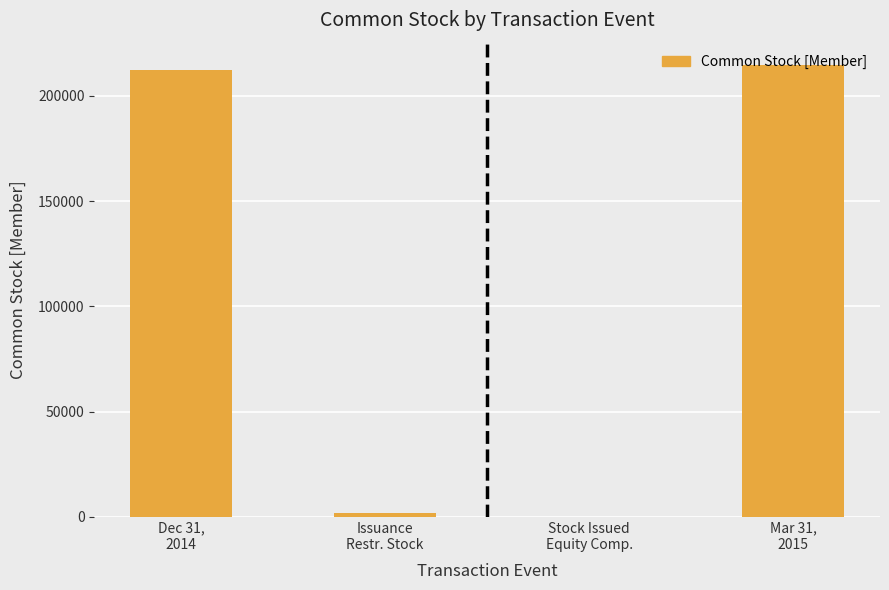

What is the maximum value shown in the chart?

214489